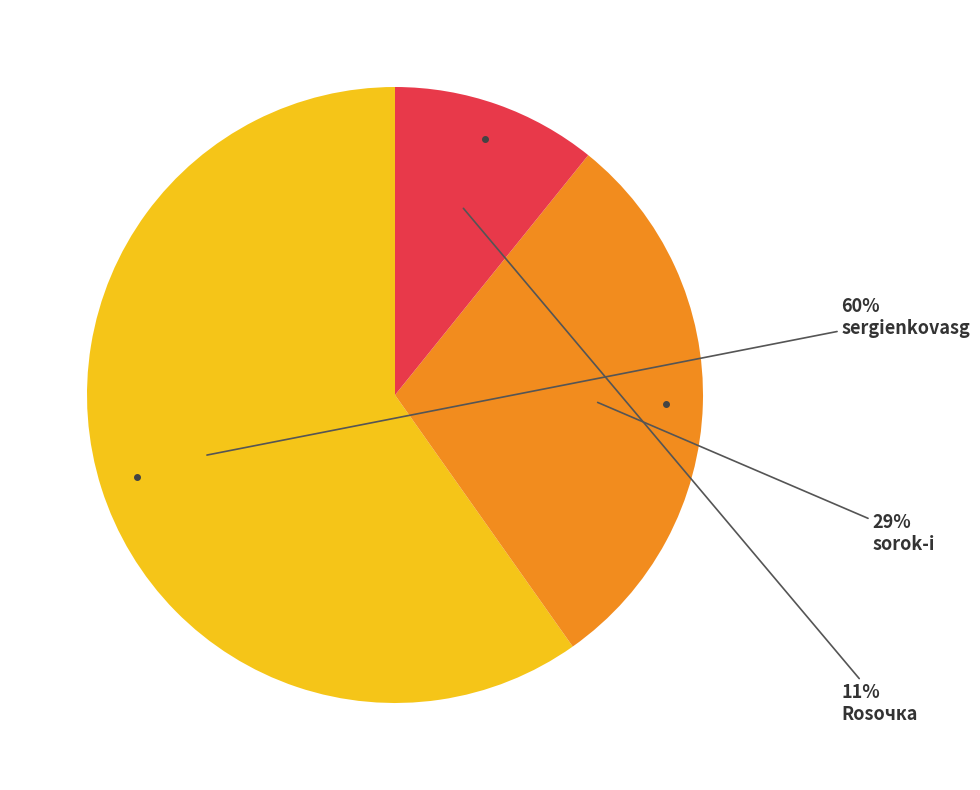

Combined, do Rosочка and sergienkovasg account for over 50%?

Yes